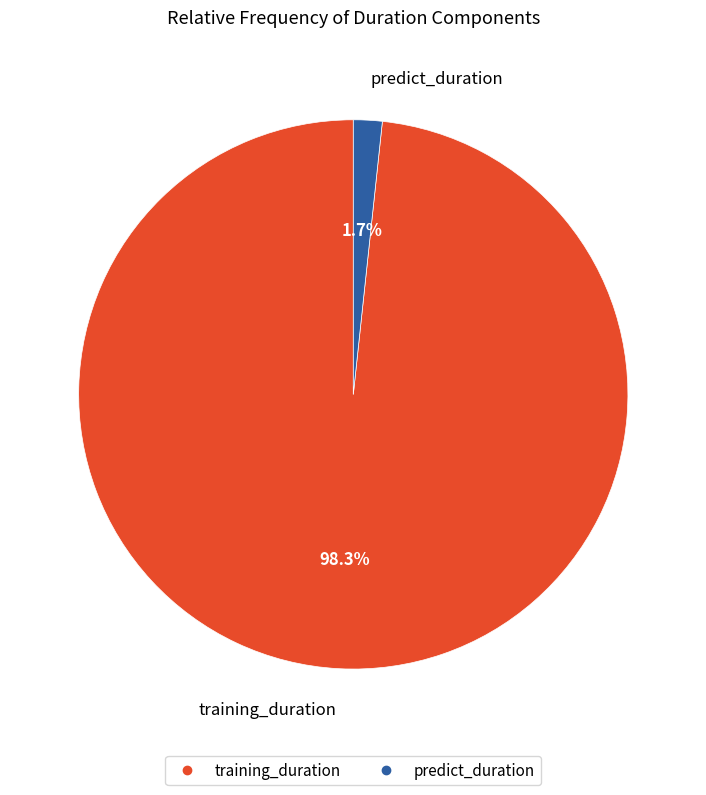

What is the total percentage of training_duration and predict_duration?

100.0%